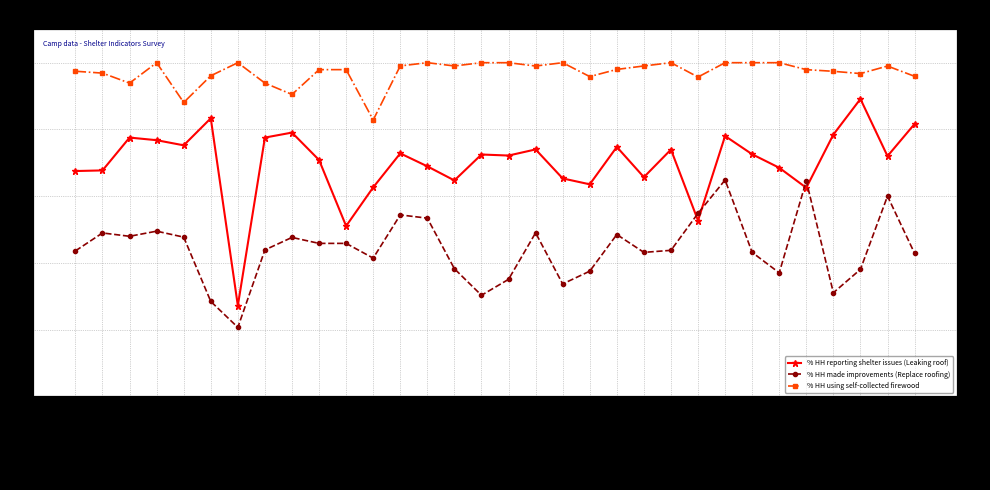

Which has a higher value, Camp 7 or Camp 25?

Camp 25